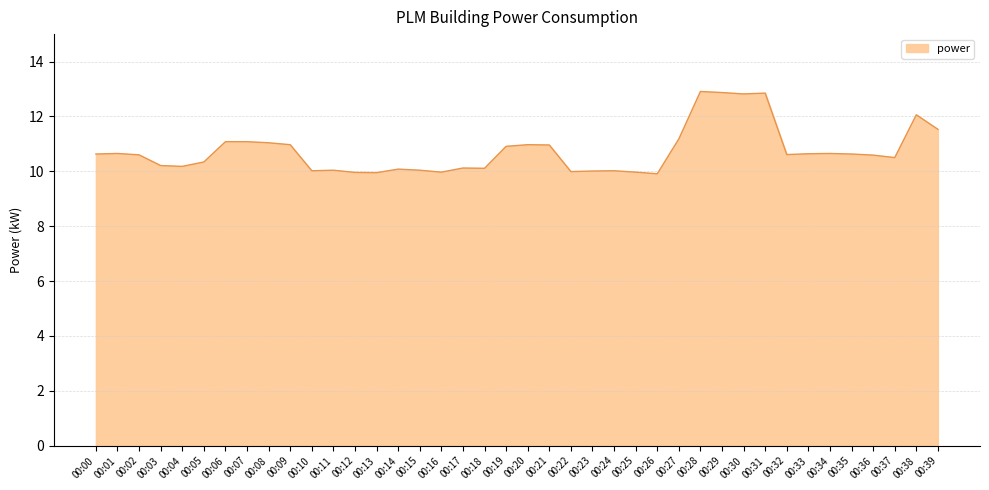

The value at 00:16 is 10.0. True or false?

True